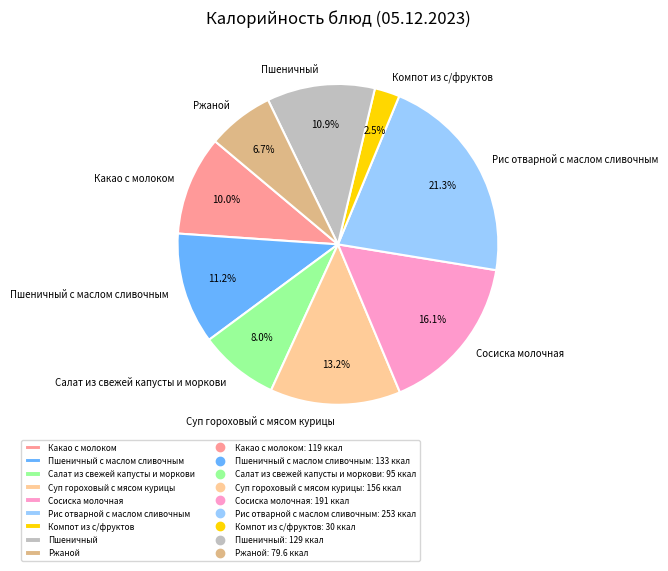

True or false: Суп гороховый с мясом курицы accounts for 22% of the total.

False